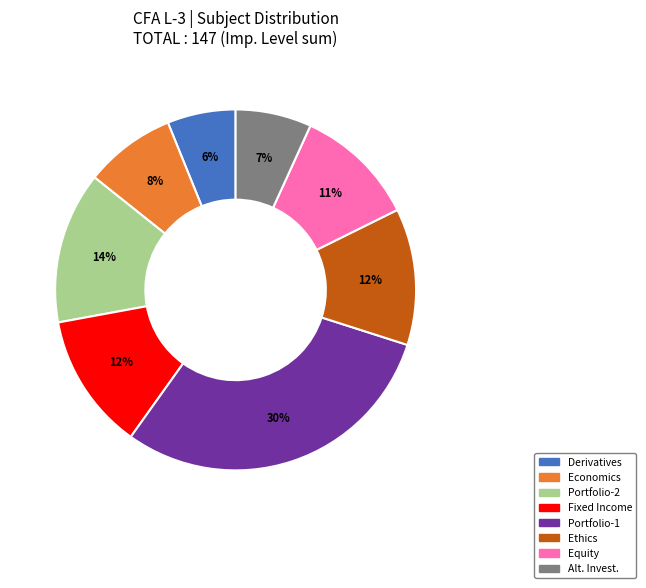

True or false: Portfolio-2 accounts for 14% of the total.

True